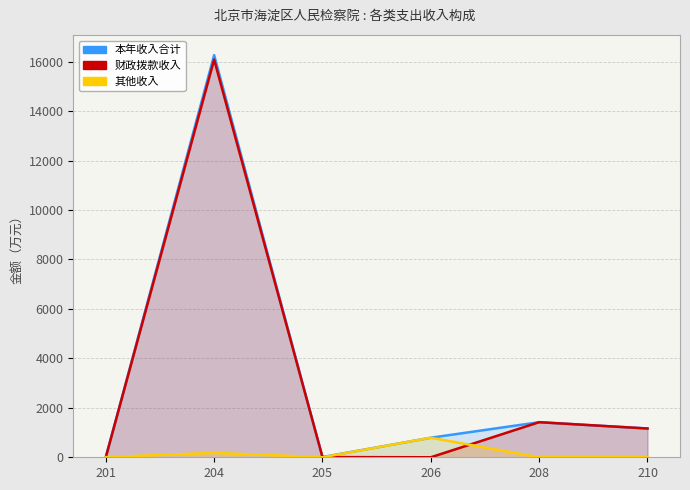

Reading left to right, transcribe all the data shown in this chart.

本年收入合计: 201=5.5	204=16263.8	205=8.5	206=791.0	208=1419.0	210=1163.7
财政拨款收入: 201=0.0	204=16084.1	205=8.5	206=0.0	208=1419.0	210=1163.7
其他收入: 201=5.5	204=179.6	205=0.0	206=791.0	208=0.0	210=0.0